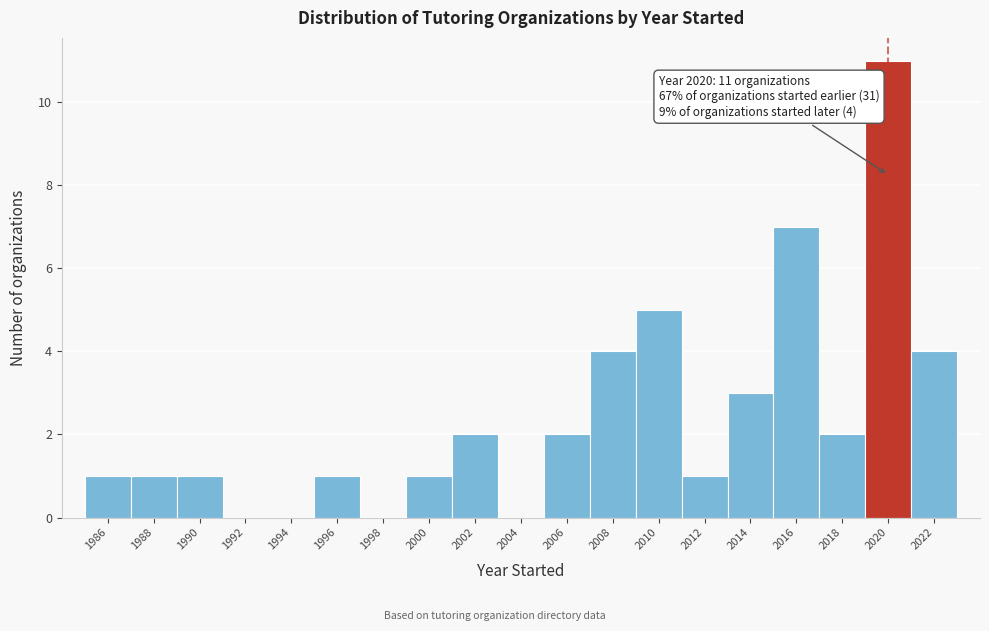

Over which range of the x-axis is the bar tallest?

2019 to 2021